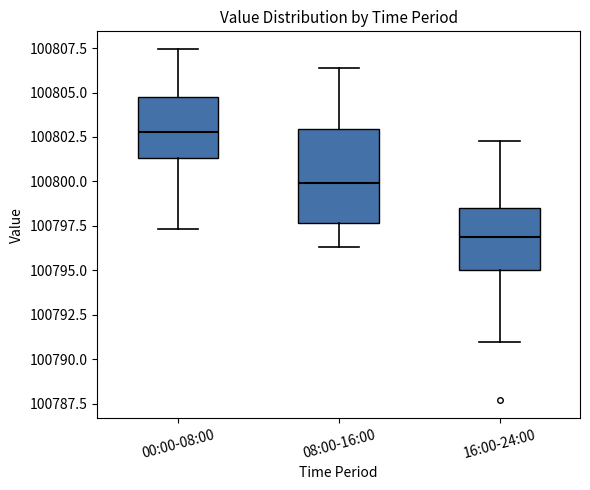

Reading left to right, transcribe this box plot: for each box, give where its median line is, the range the box spans, and where its two whiskers end, as read against the y-axis. The values are not printed on the chart, so give them approximately, as read against the axis.

00:00-08:00: median 100803.0, box 100801.5 to 100805.0, whiskers 100797.5 to 100807.5
08:00-16:00: median 100800.0, box 100797.5 to 100803.0, whiskers 100796.5 to 100806.5
16:00-24:00: median 100797.0, box 100795.0 to 100798.5, whiskers 100791.0 to 100802.5